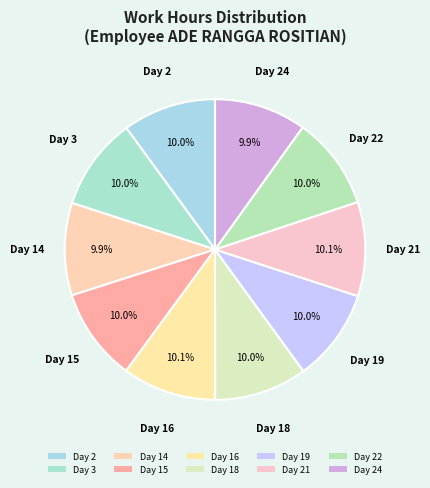

Count the number of slices in the pie.

10